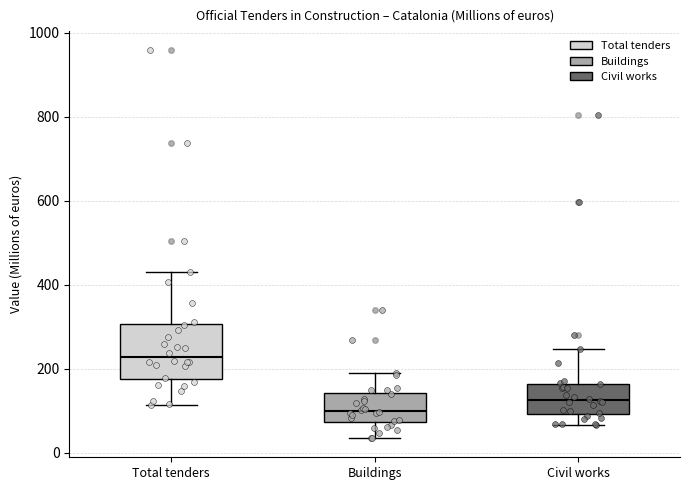

Reading left to right, read every box against the y-axis: the position of its median line, the range the box covers, and the ends of its whiskers. The values are not printed on the chart, so give them approximately, as read against the axis.

Total tenders: median 220, box 180 to 300, whiskers 120 to 440
Buildings: median 100, box 80 to 140, whiskers 40 to 180
Civil works: median 120, box 100 to 160, whiskers 60 to 240